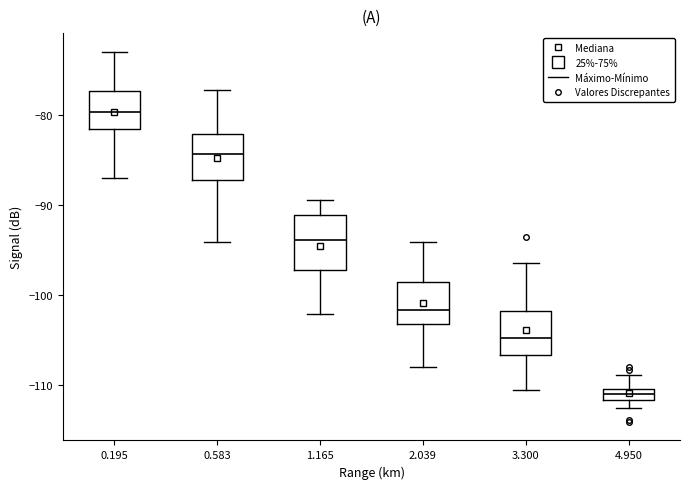

Which box has the lowest median line?

4.950